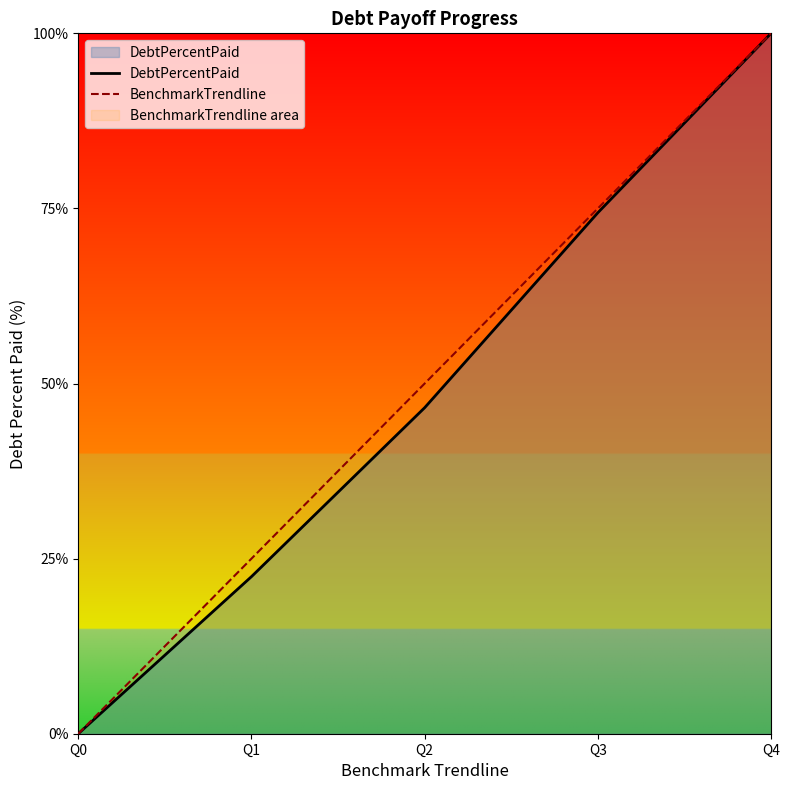

What is the sum of the DebtPercentPaid values at Q2 and Q1?

69.0